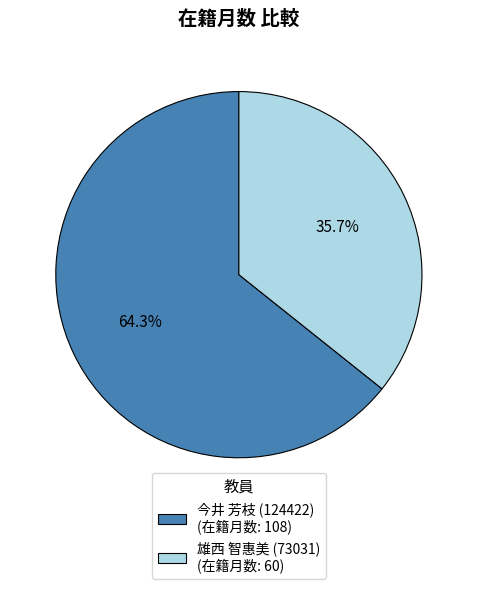

Does 今井 芳枝 (124422) represent more than half of the total?

Yes